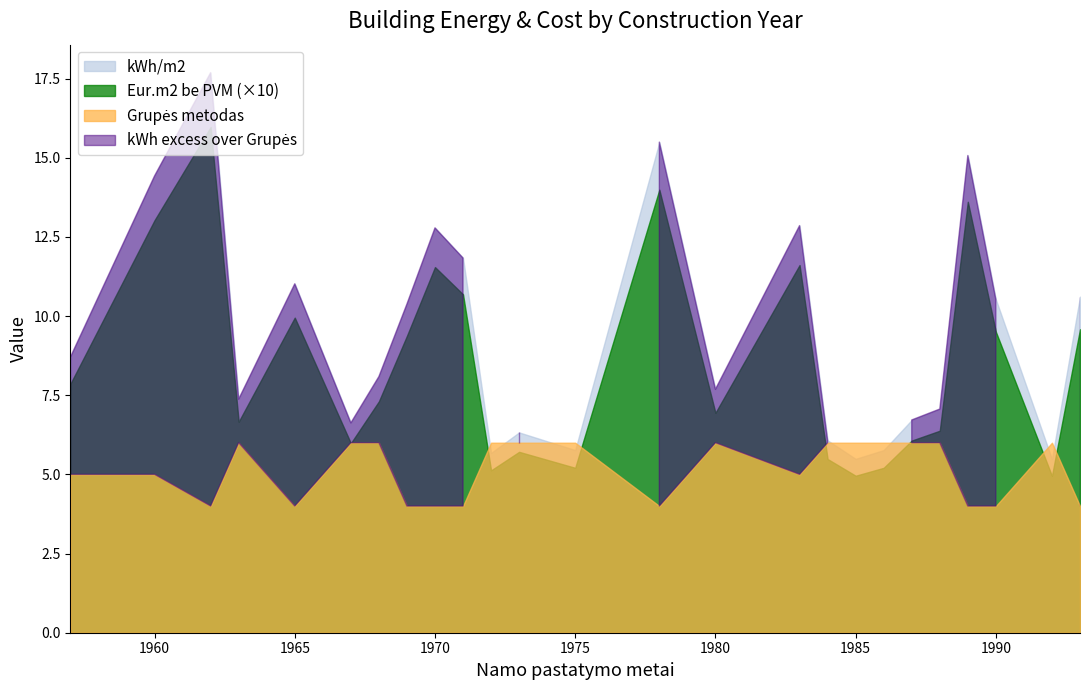

How many values in the kWh/m2 series are below 8?

12